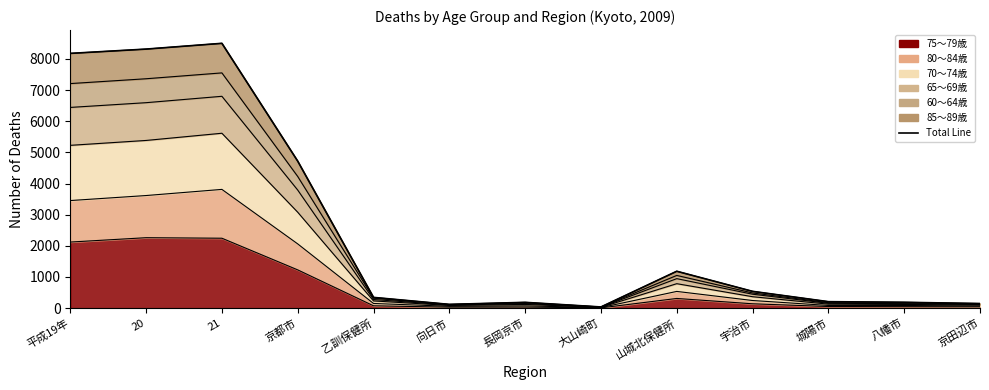

List the labels in order of value, smallest first.

大山崎町, 向日市, 京田辺市, 長岡京市, 八幡市, 城陽市, 乙訓保健所, 宇治市, 山城北保健所, 京都市, 平成19年, 20, 21